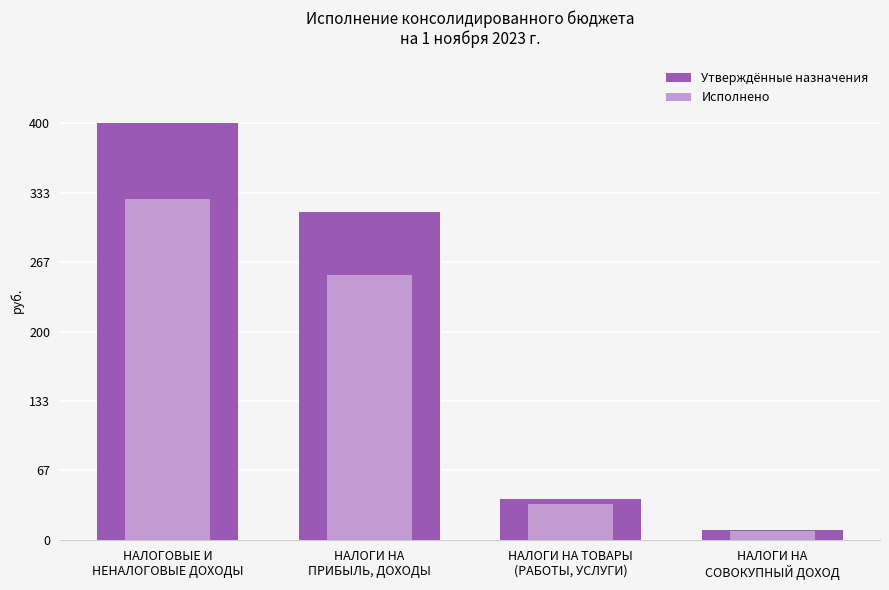

What is the value of the Утверждённые назначения bar at the 4th from the left?

9745000.0